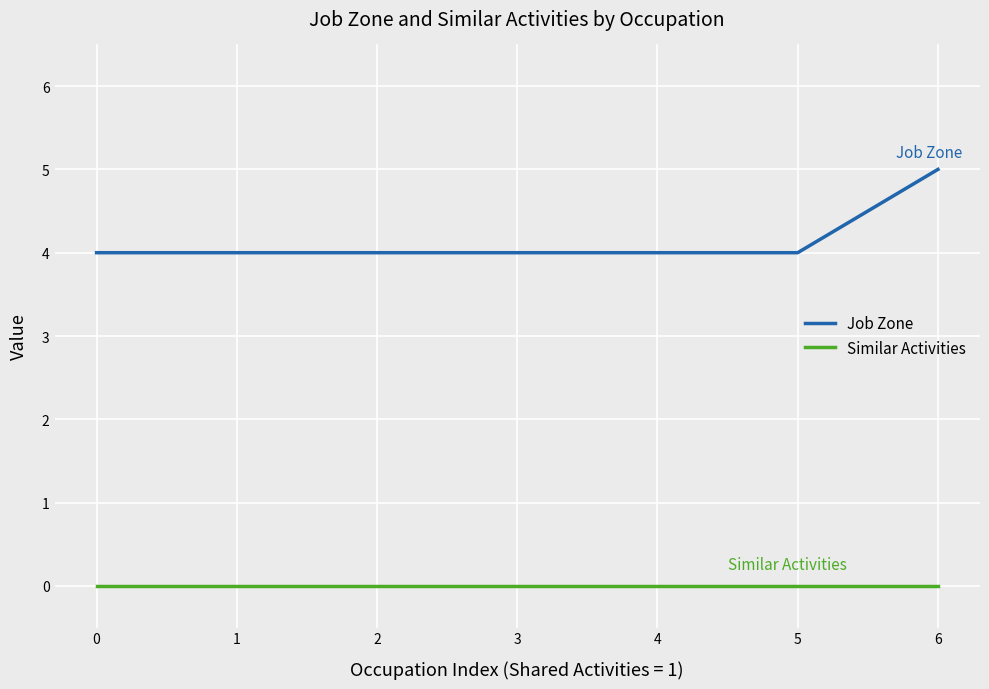

True or false: Job Zone and Similar Activities intersect in this chart.

False